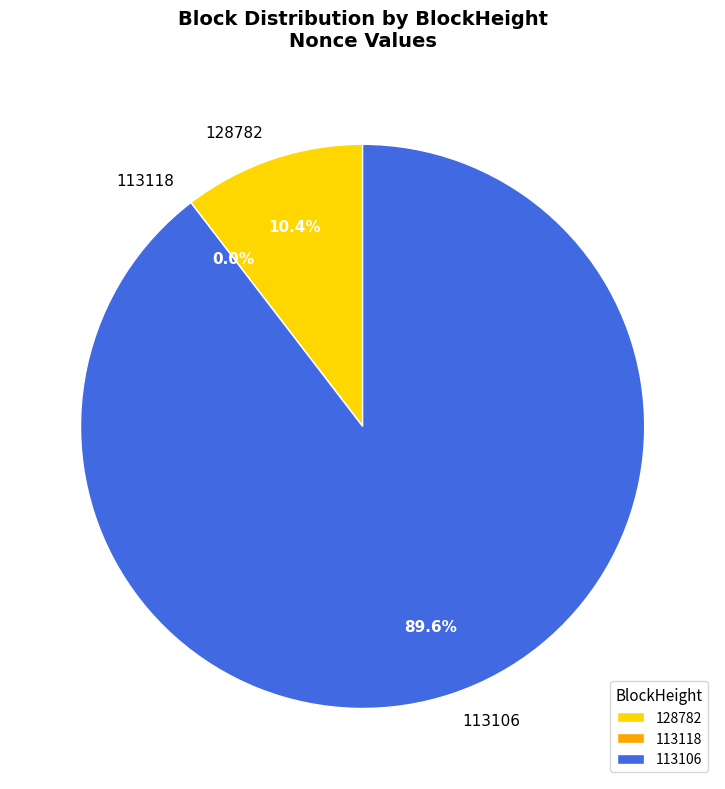

To the nearest percent, what is the difference between the largest and smallest slice percentages?

90%